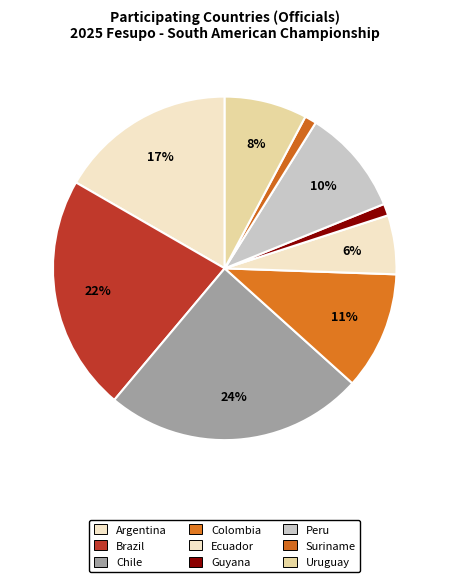

The Chile slice represents 31% of the pie. True or false?

False